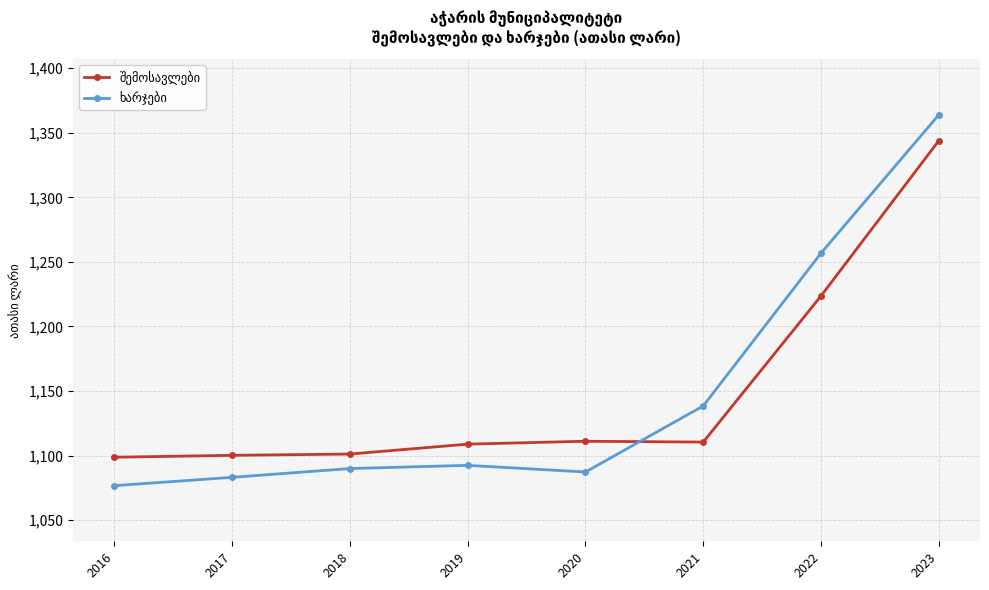

What is the greatest value displayed?

1363.9